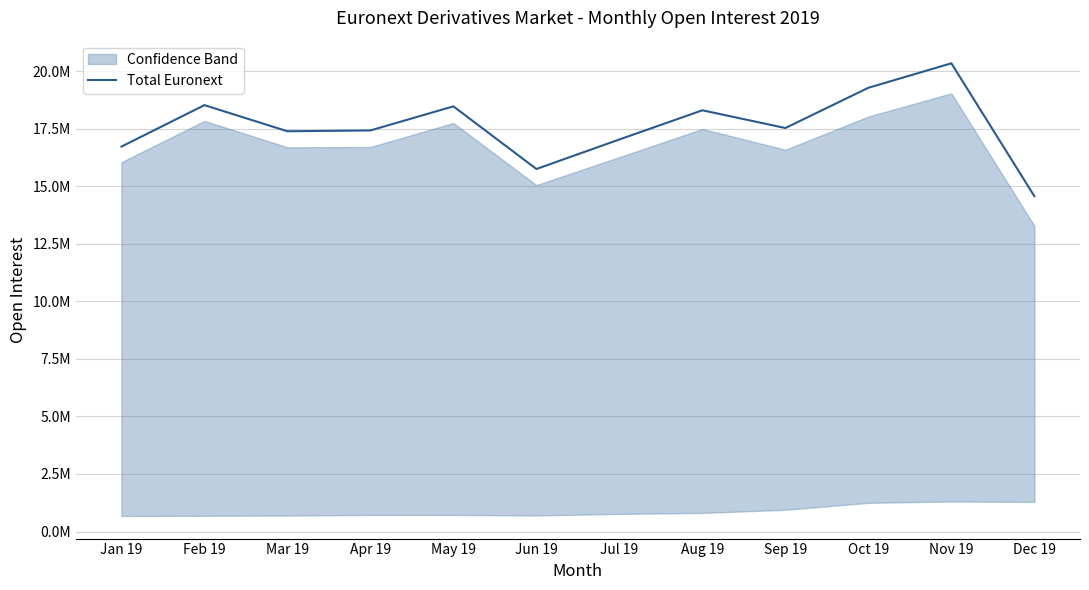

Is it true that the value at Feb 19 is 18.5?

True